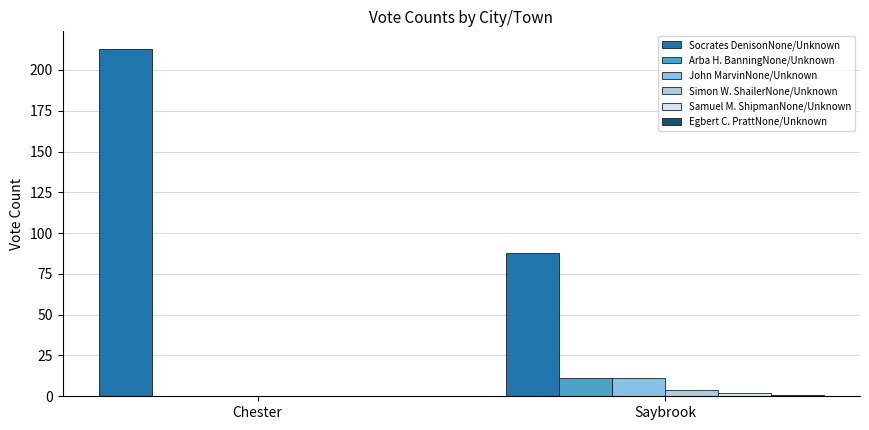

What is the average value of the Socrates DenisonNone/Unknown series?

150